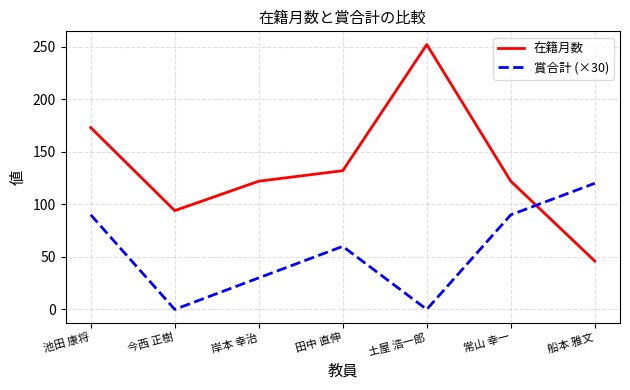

At which label is 在籍月数 closest to 149?

田中 直伸